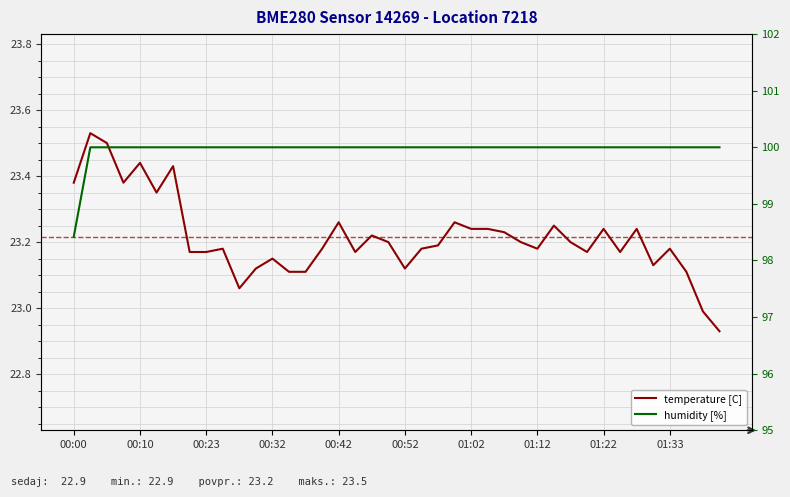

At how many categories does at least one series exceed 87?

40